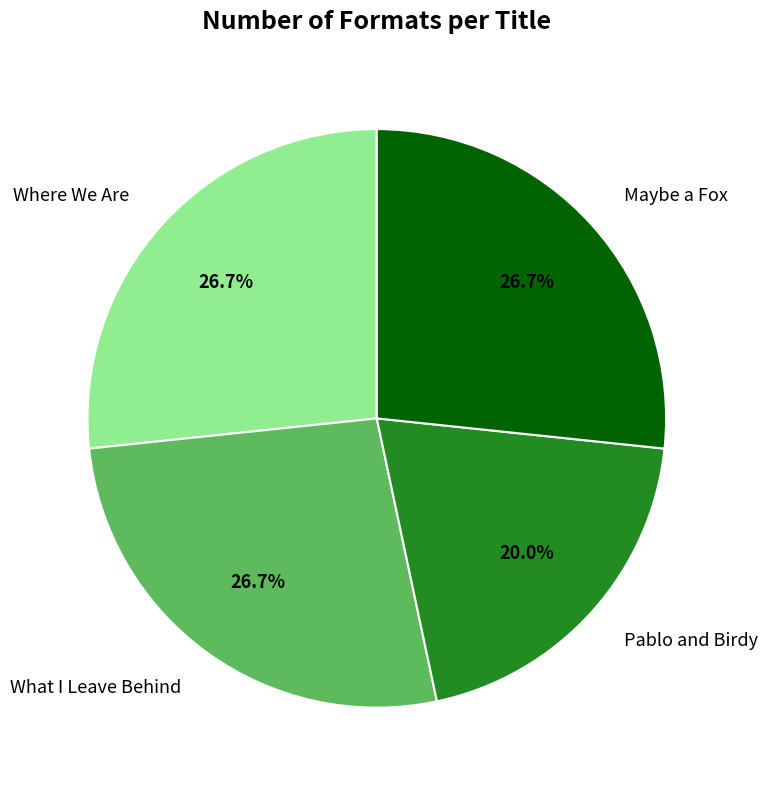

How many segments does this pie chart have?

4